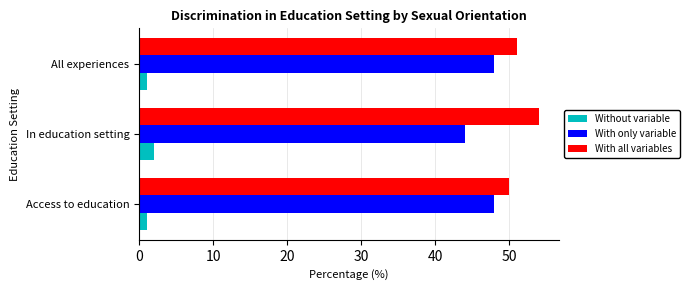

What are all the series names shown in the legend?

Without variable, With only variable, With all variables